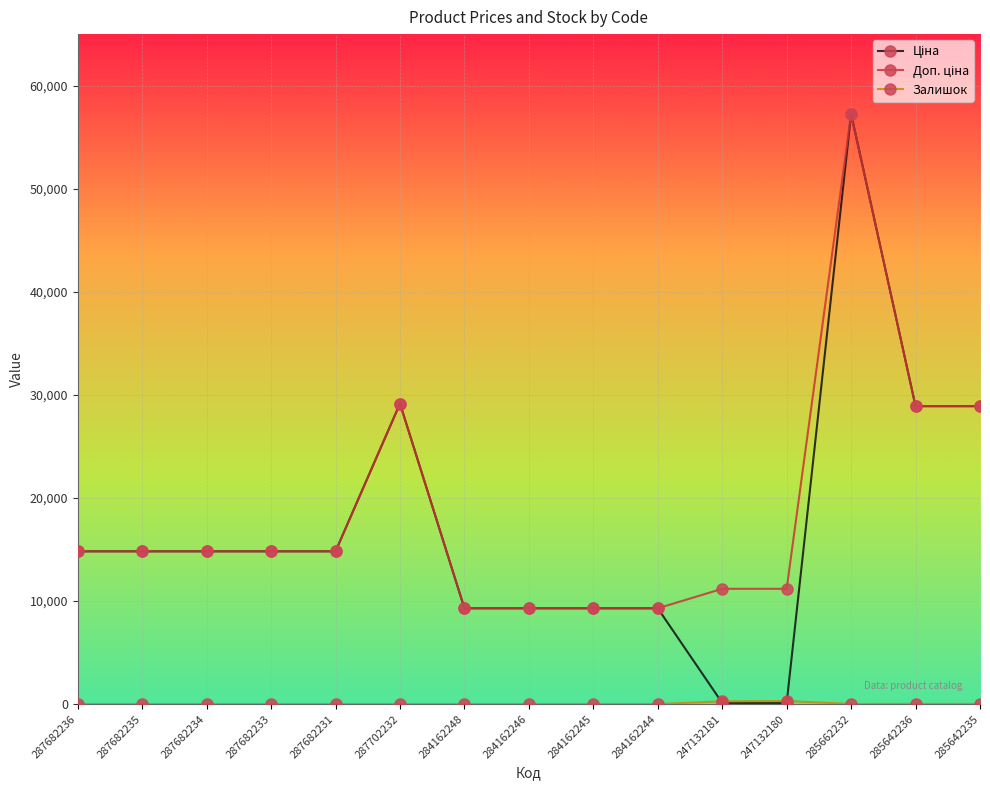

Which label corresponds to the largest value in the chart?

285662232